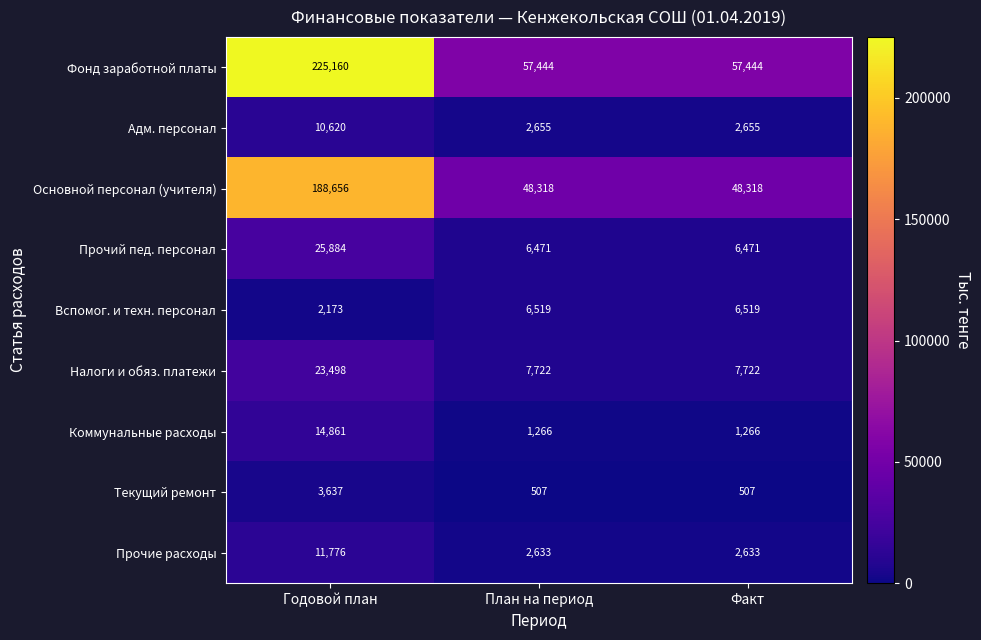

How many distinct data groups are displayed?

9